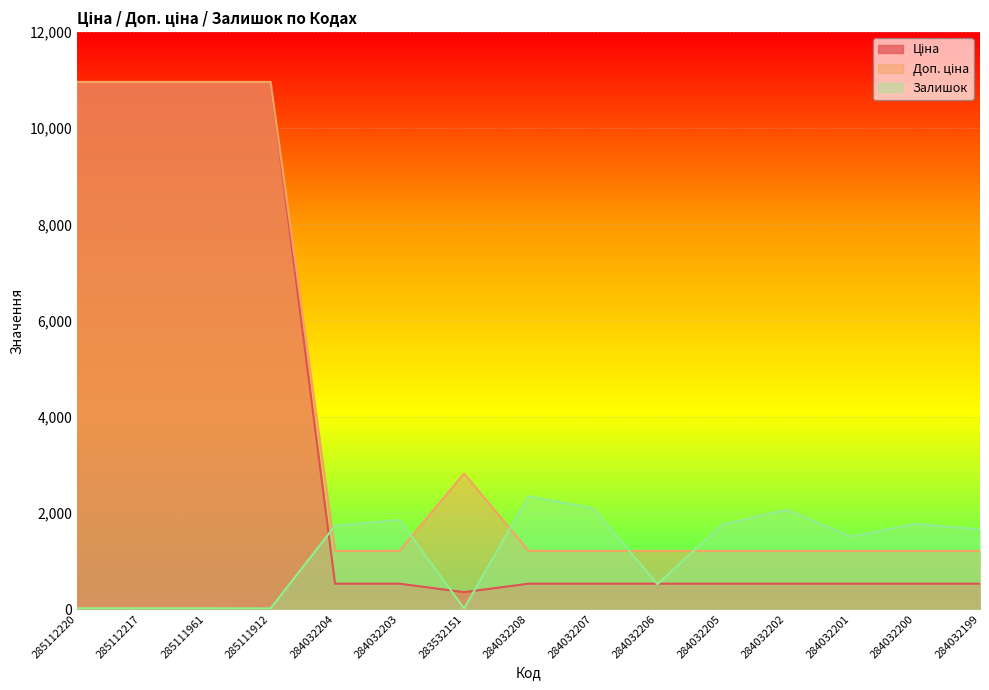

Where is the first local minimum for Залишок?

285111912